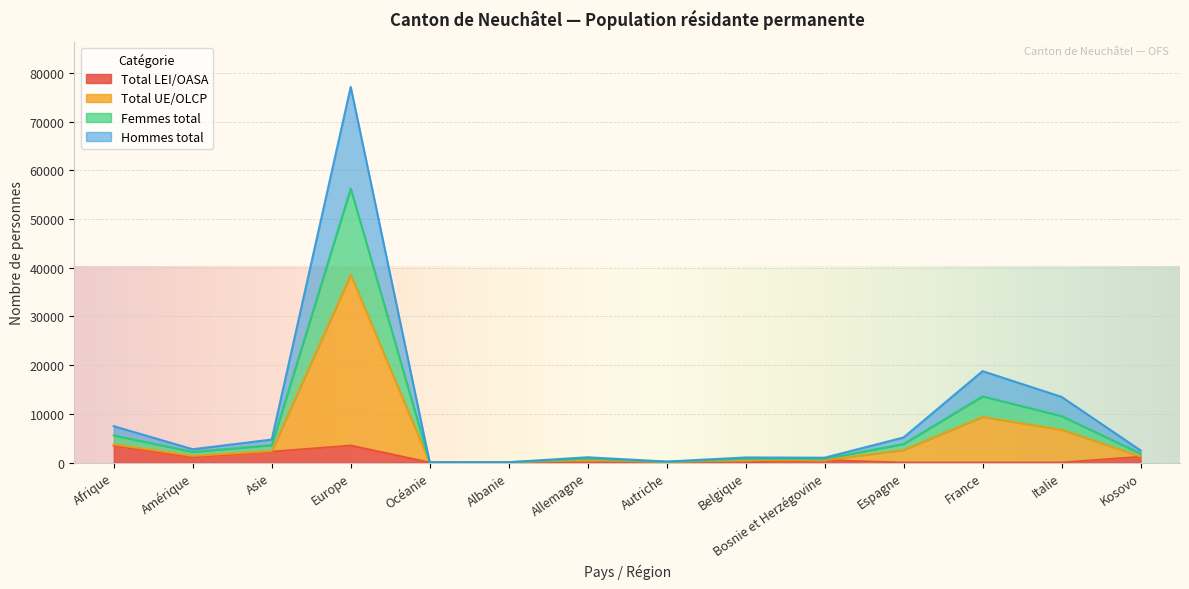

Which has a higher value, Espagne or Allemagne?

Espagne